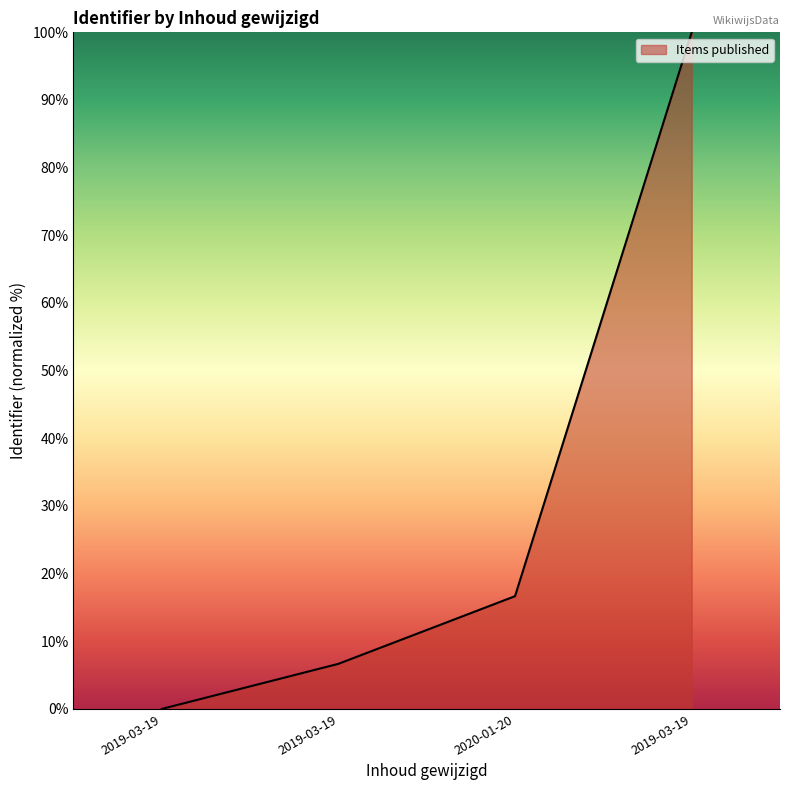

What is the difference between the values at 2019-03-19 and 2020-01-20?

10.0